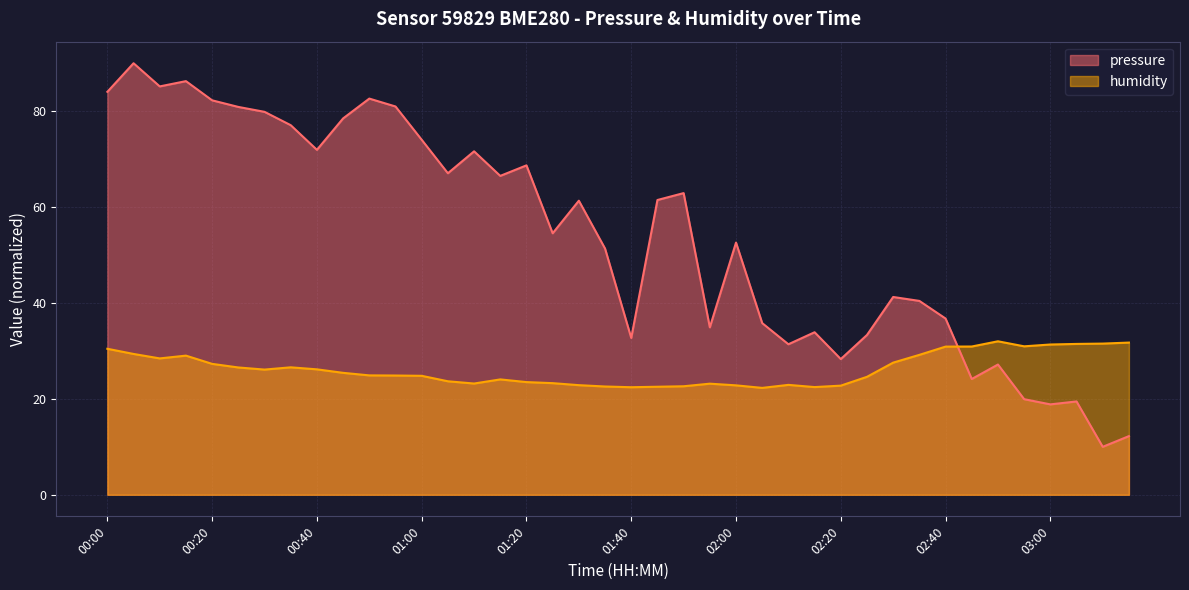

Where is the first local maximum for pressure?

00:05